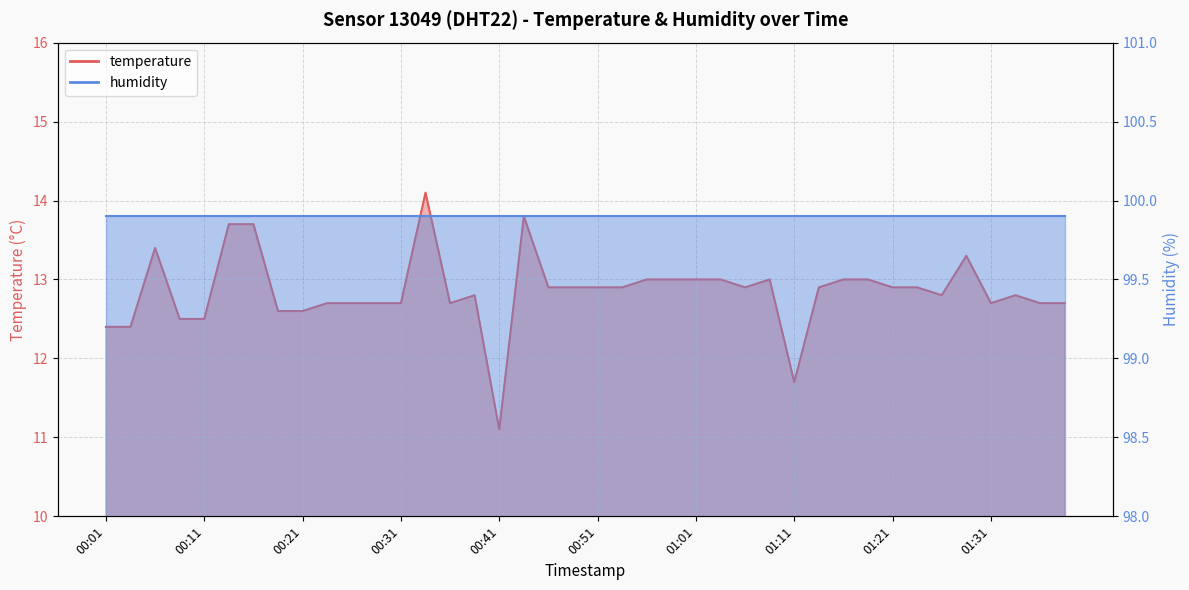

What is the sum of all values?

514.0